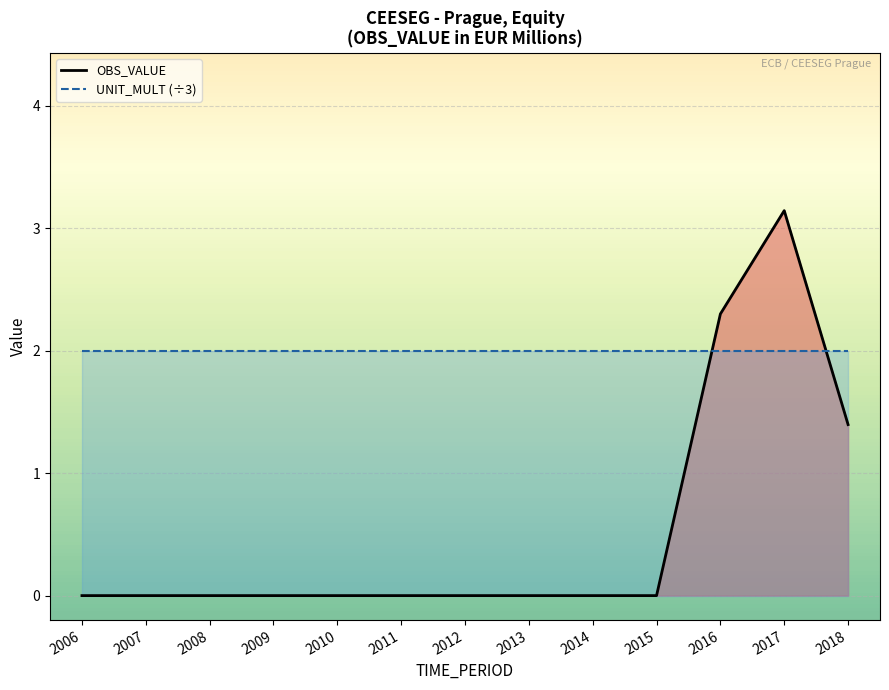

Which series has the largest range (max minus min)?

OBS_VALUE